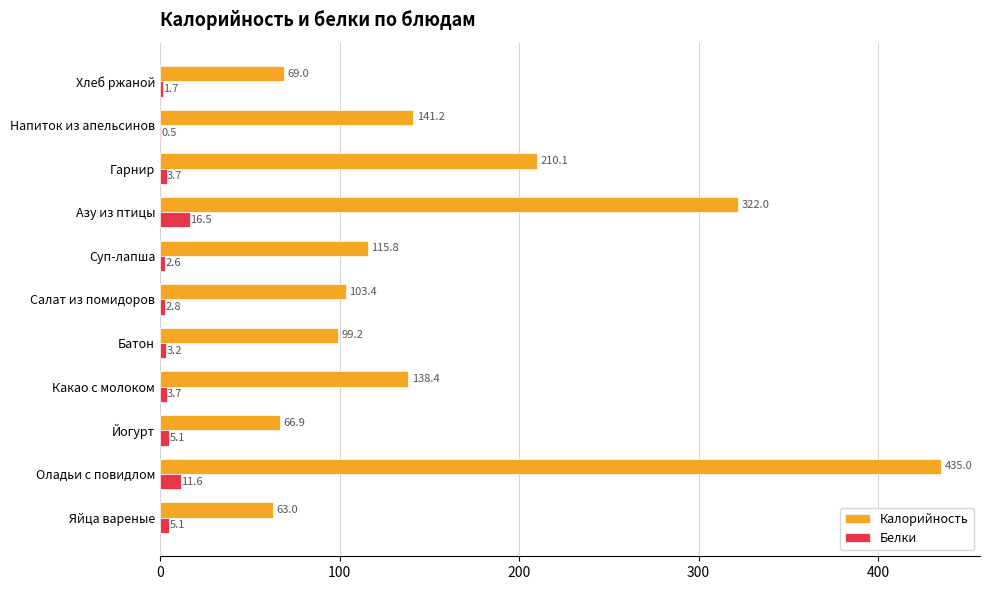

What are all the series names shown in the legend?

Калорийность, Белки